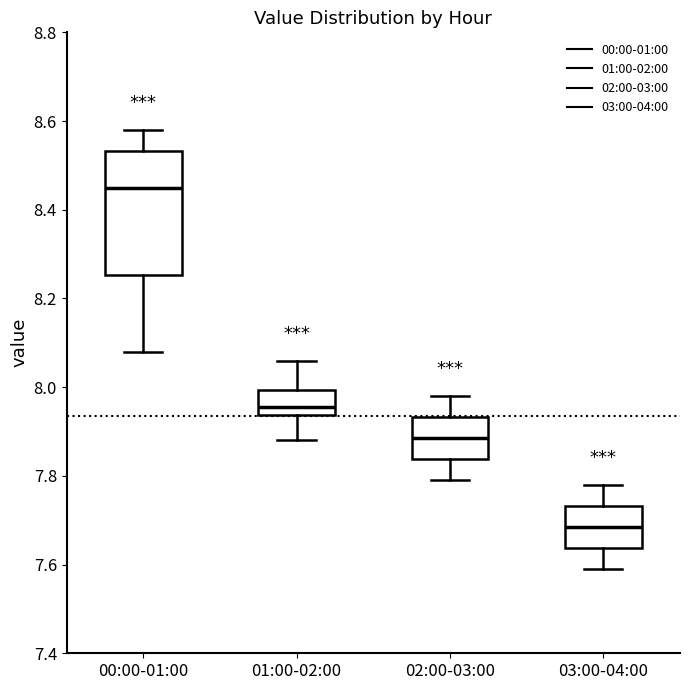

Where is the upper edge of the box for 00:00-01:00 on the y-axis? The values are not printed on the chart, so give them approximately, as read against the axis.

8.54